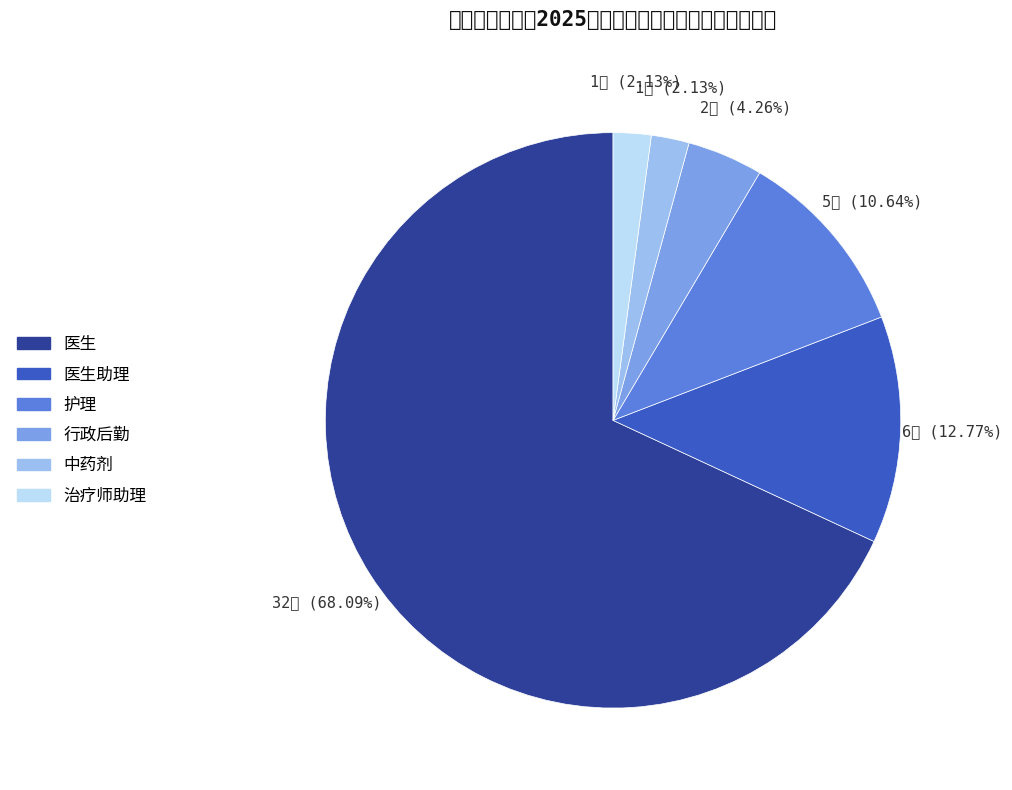

Does 医生 represent more than half of the total?

Yes